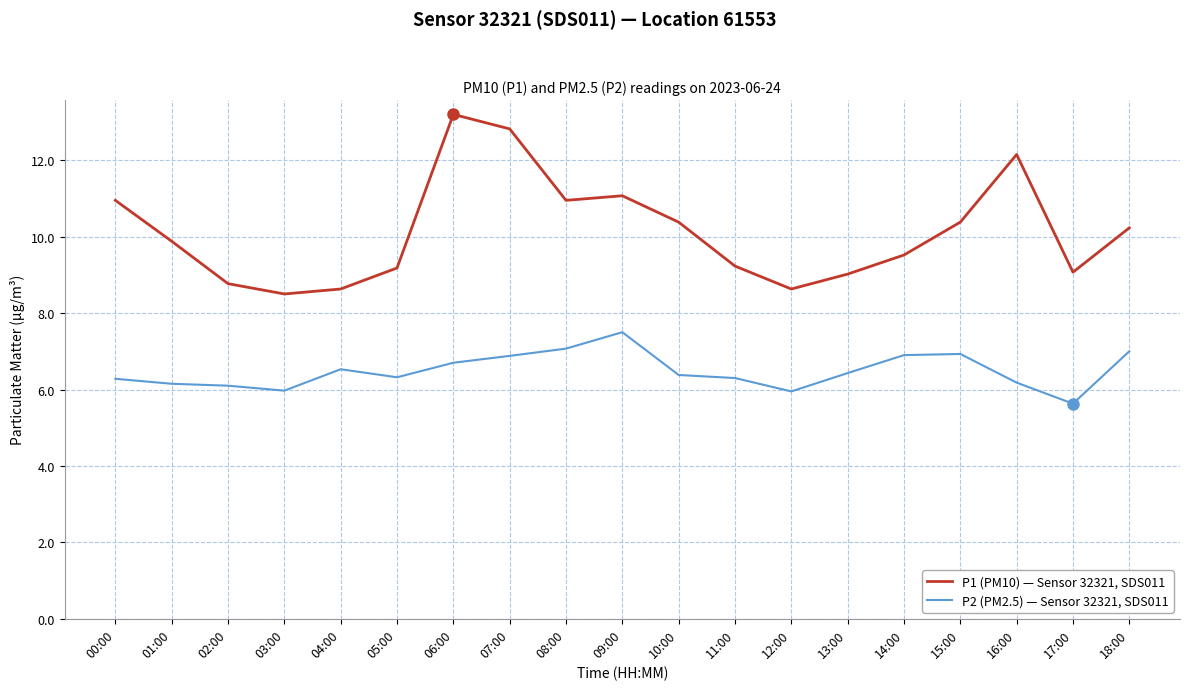

How many series are shown in this chart?

2